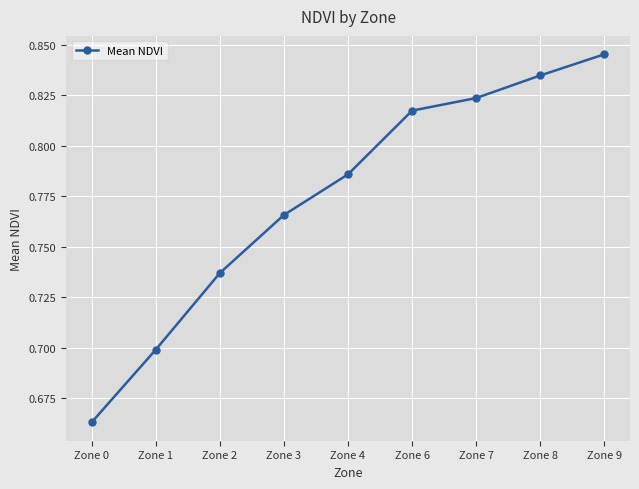

Which label corresponds to the smallest value in the chart?

Zone 0